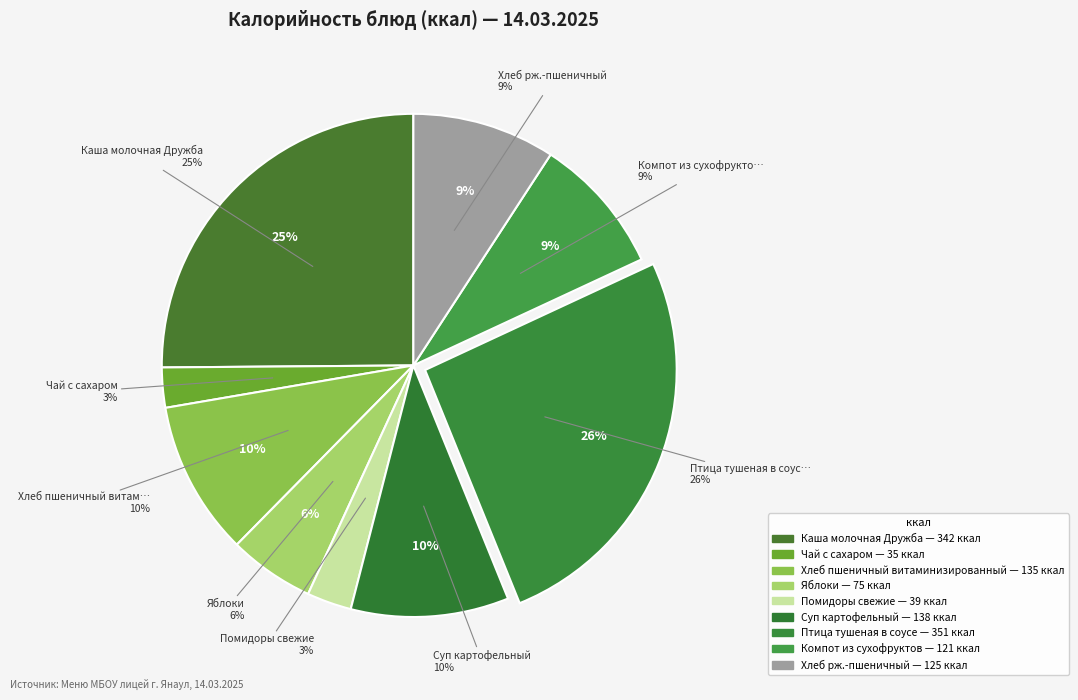

Does any single category account for the majority?

No